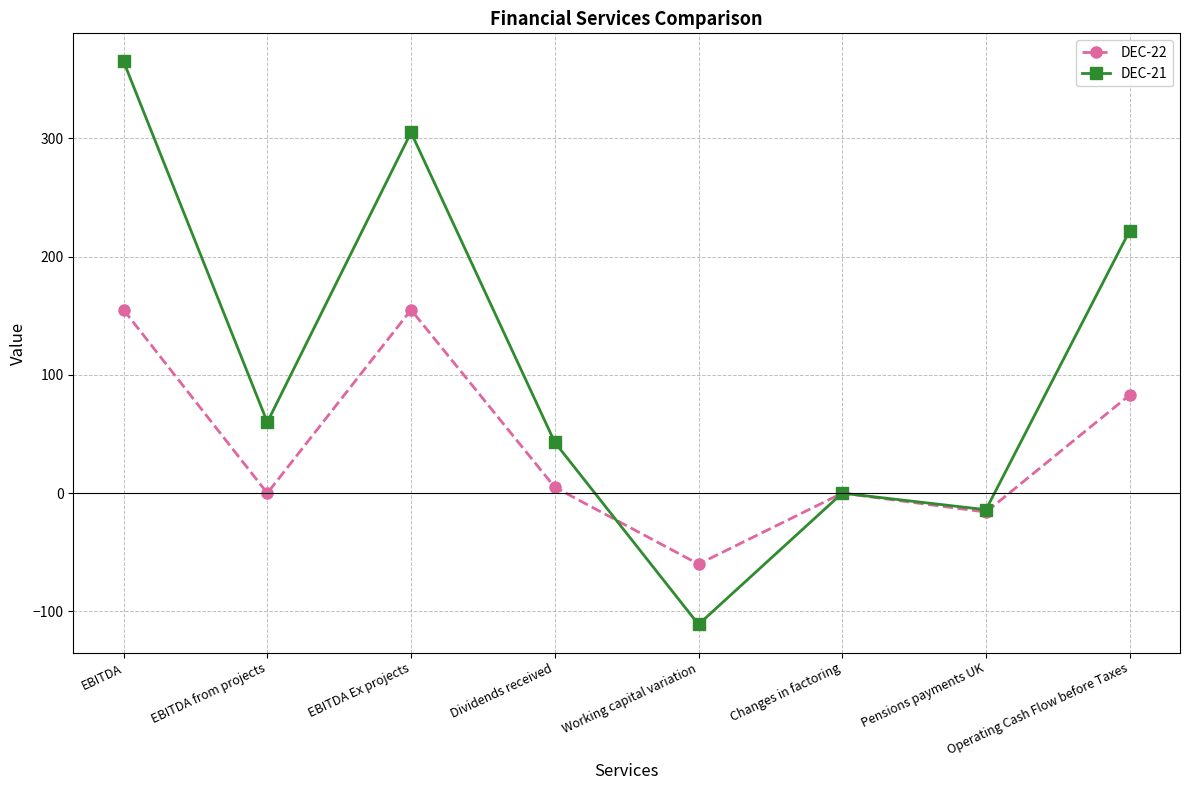

Which series has the largest total across all categories?

DEC-21